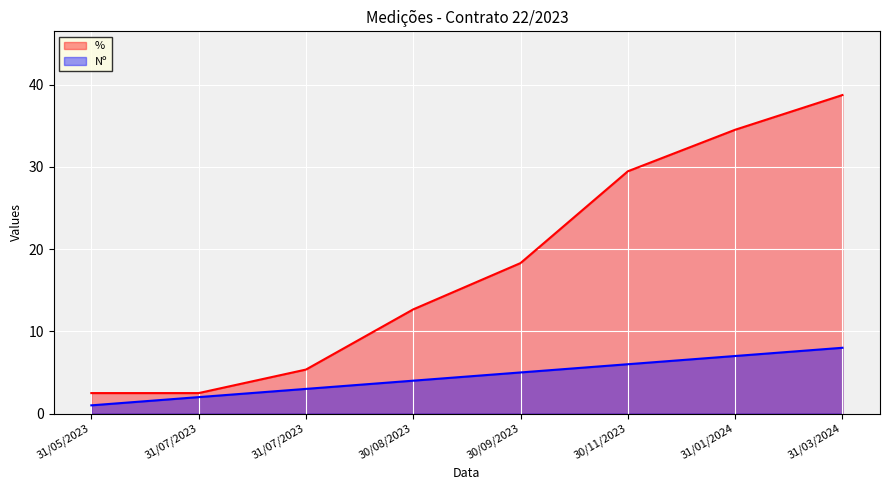

What is the average value of the Nº series?

4.5